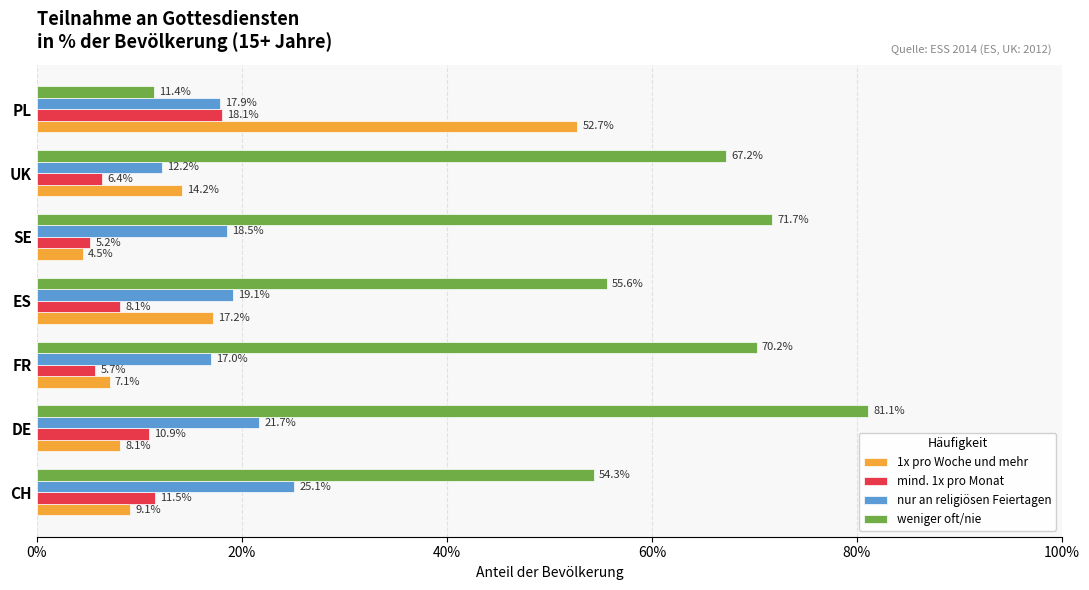

What is the value of the weniger oft/nie bar at the 4th from the left?

0.6